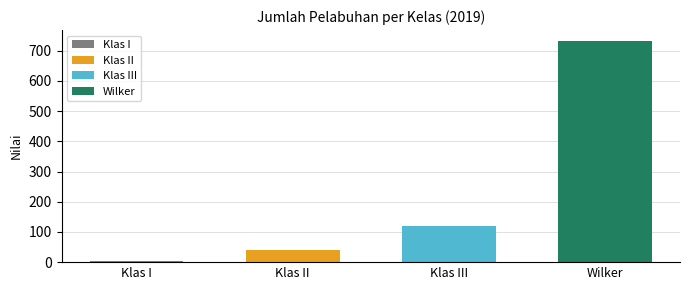

What is the sum of all values?

897